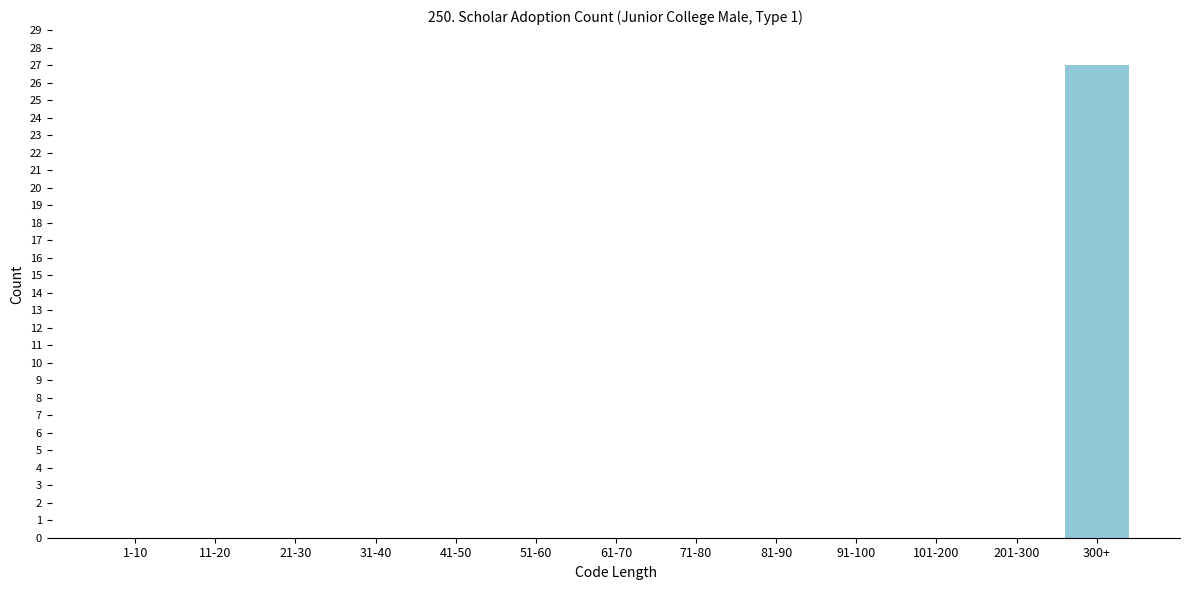

Reading right to left, extract all data points from this chart.

300+=27	201-300=0	101-200=0	91-100=0	81-90=0	71-80=0	61-70=0	51-60=0	41-50=0	31-40=0	21-30=0	11-20=0	1-10=0